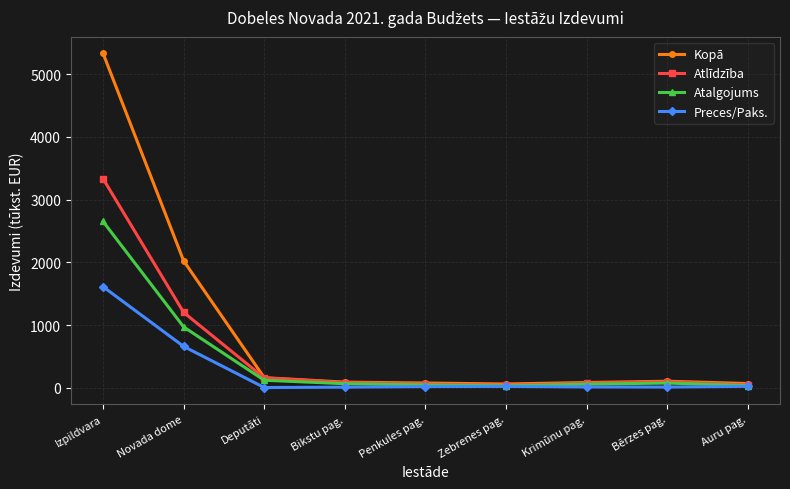

Count the number of data series in this chart.

4